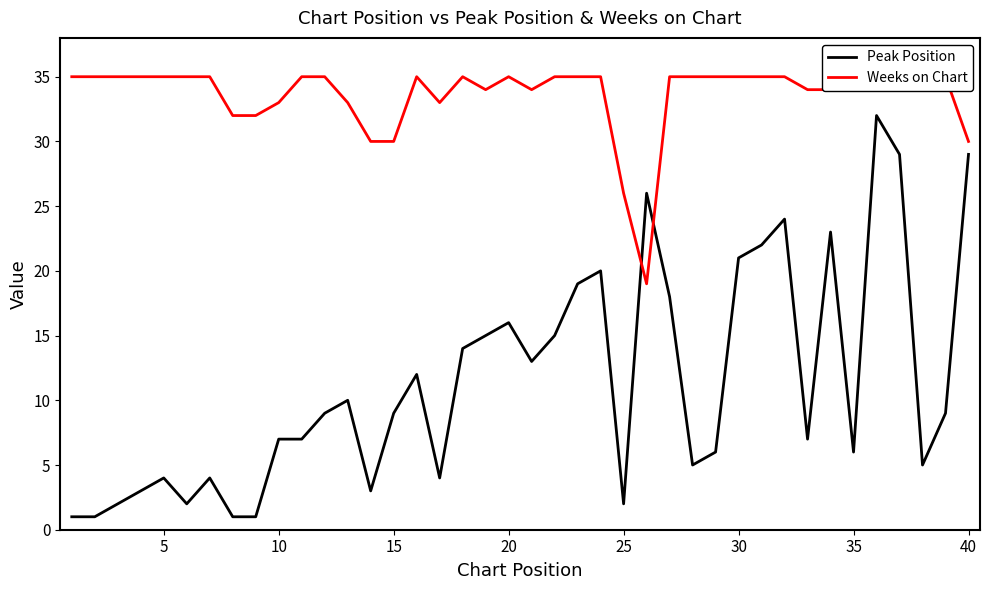

What is the value of the Weeks on Chart point at the 6th from the left?

35